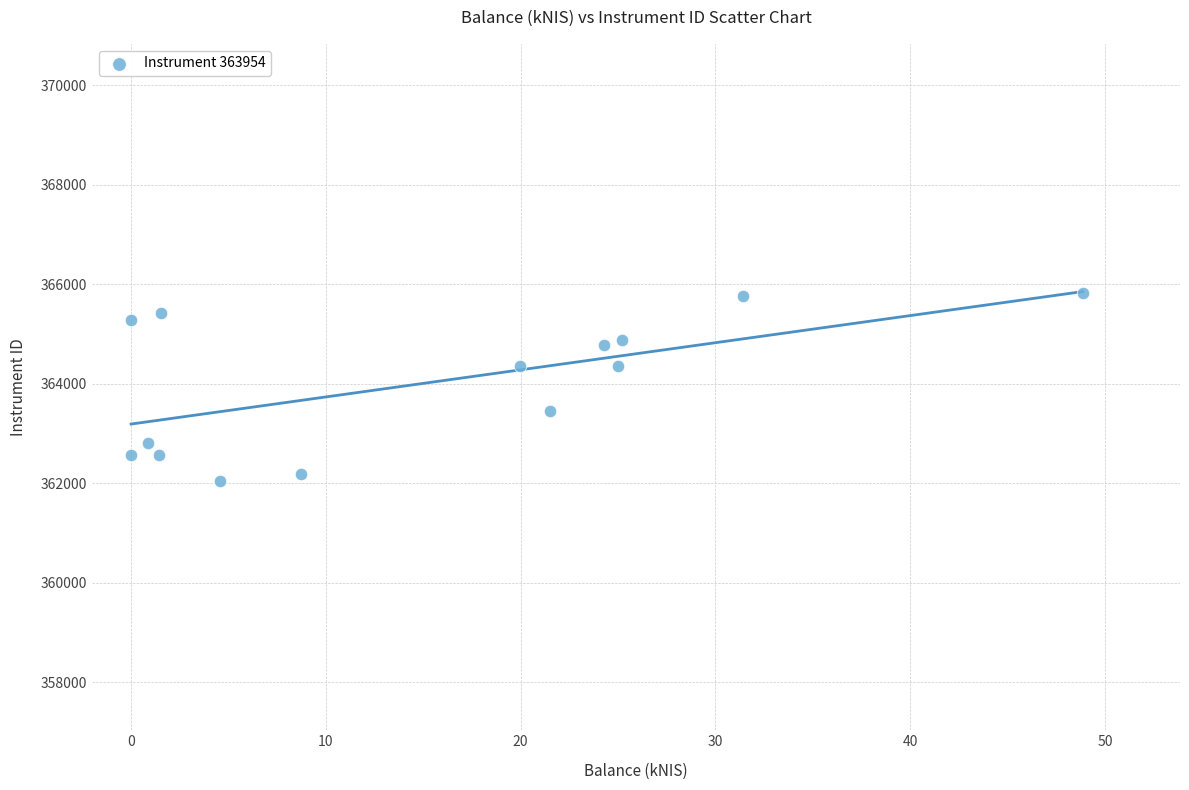

What is the range of Y values (max minus min)?

3797.3